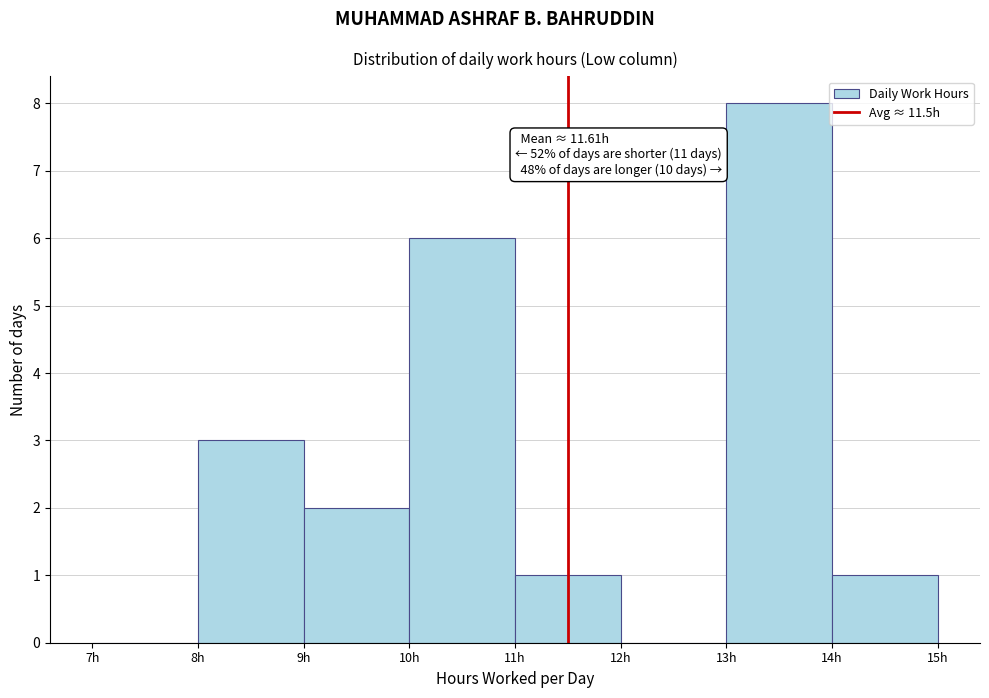

Which range on the x-axis has the tallest bar?

13 to 14